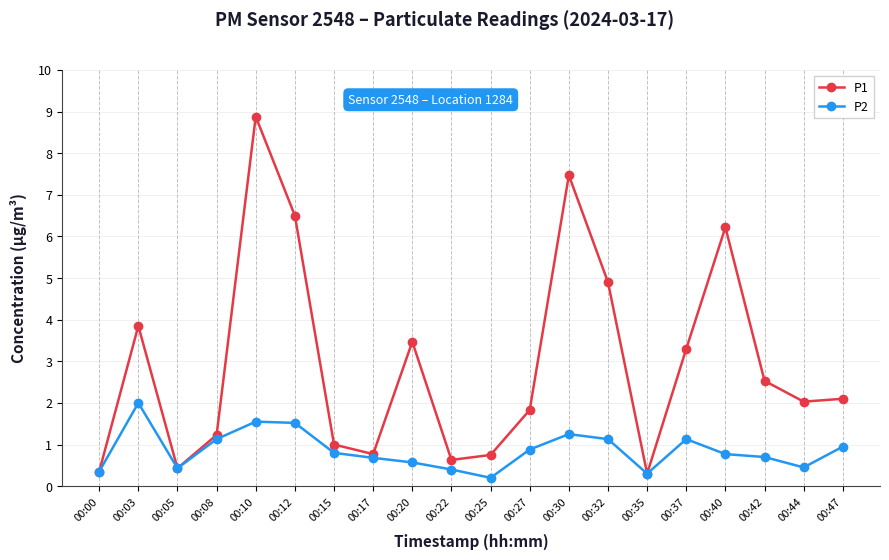

At which category is the sum across all series the highest?

00:10